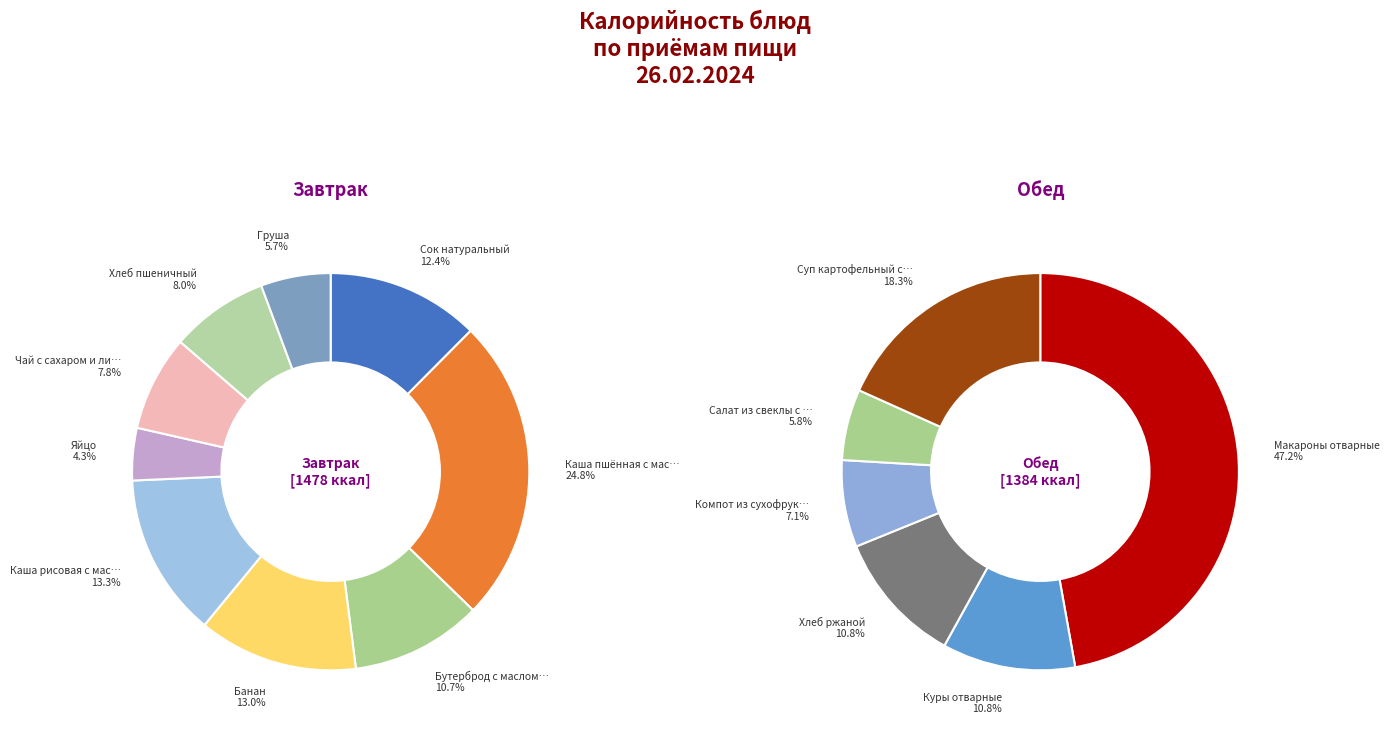

To the nearest percent, what is the difference between the largest and smallest slice percentages?

21%